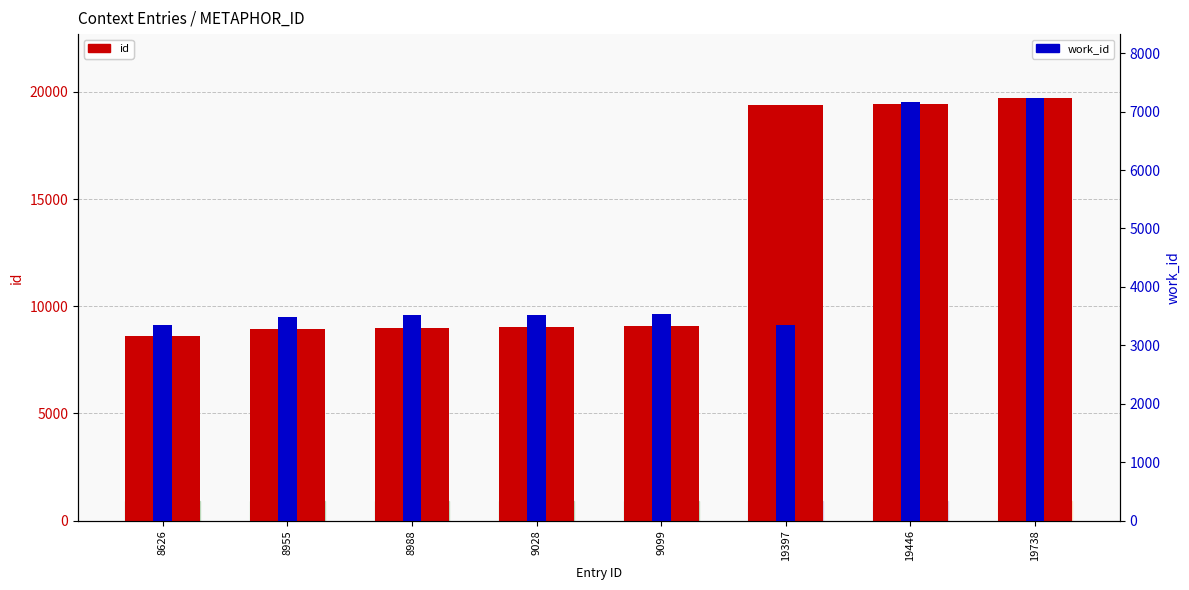

At which label does work_id reach its minimum?

8626